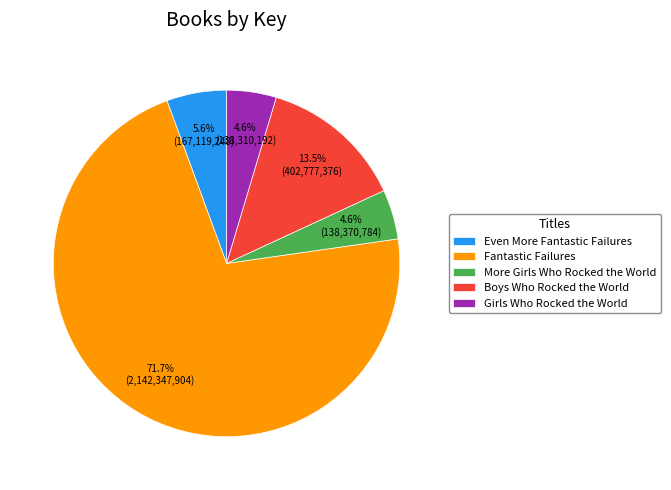

What is the majority slice?

Fantastic Failures